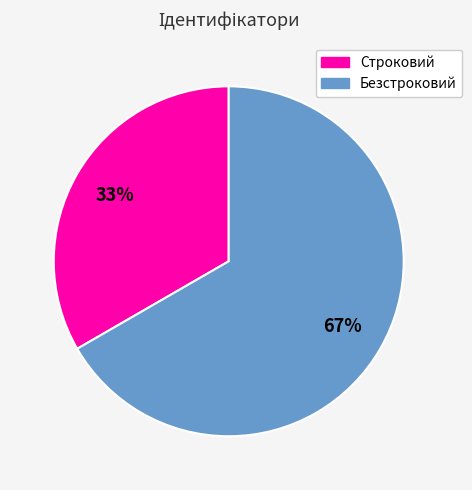

To the nearest percent, what is the average slice percentage?

50%